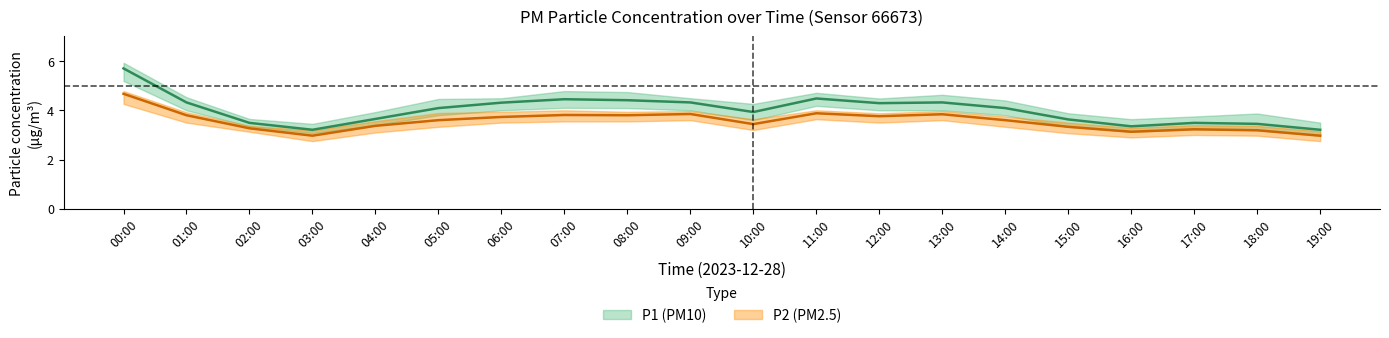

Reading left to right, what are all the values shown in this chart?

P1: 5.7	4.3	3.5	3.2	3.6	4.1	4.3	4.5	4.4	4.3	3.9	4.5	4.3	4.3	4.1	3.6	3.4	3.5	3.5	3.2
P1_upper: 5.9	4.5	3.6	3.5	3.9	4.5	4.5	4.8	4.7	4.5	4.3	4.7	4.5	4.6	4.4	3.9	3.6	3.8	3.9	3.5
P1_lower: 5.2	4.0	3.4	3.1	3.4	3.8	4.0	4.1	4.1	4.0	3.6	4.2	4.0	4.0	3.8	3.3	3.1	3.2	3.2	3.0
P2: 4.7	3.8	3.3	3.0	3.4	3.6	3.7	3.8	3.8	3.9	3.4	3.9	3.8	3.8	3.6	3.3	3.1	3.2	3.2	3.0
P2_upper: 4.8	3.9	3.4	3.2	3.6	3.9	3.9	4.0	3.9	4.0	3.6	4.0	3.9	4.0	3.8	3.5	3.3	3.4	3.4	3.1
P2_lower: 4.3	3.5	3.1	2.8	3.1	3.3	3.5	3.5	3.5	3.6	3.2	3.6	3.5	3.6	3.3	3.1	2.9	3.0	3.0	2.8